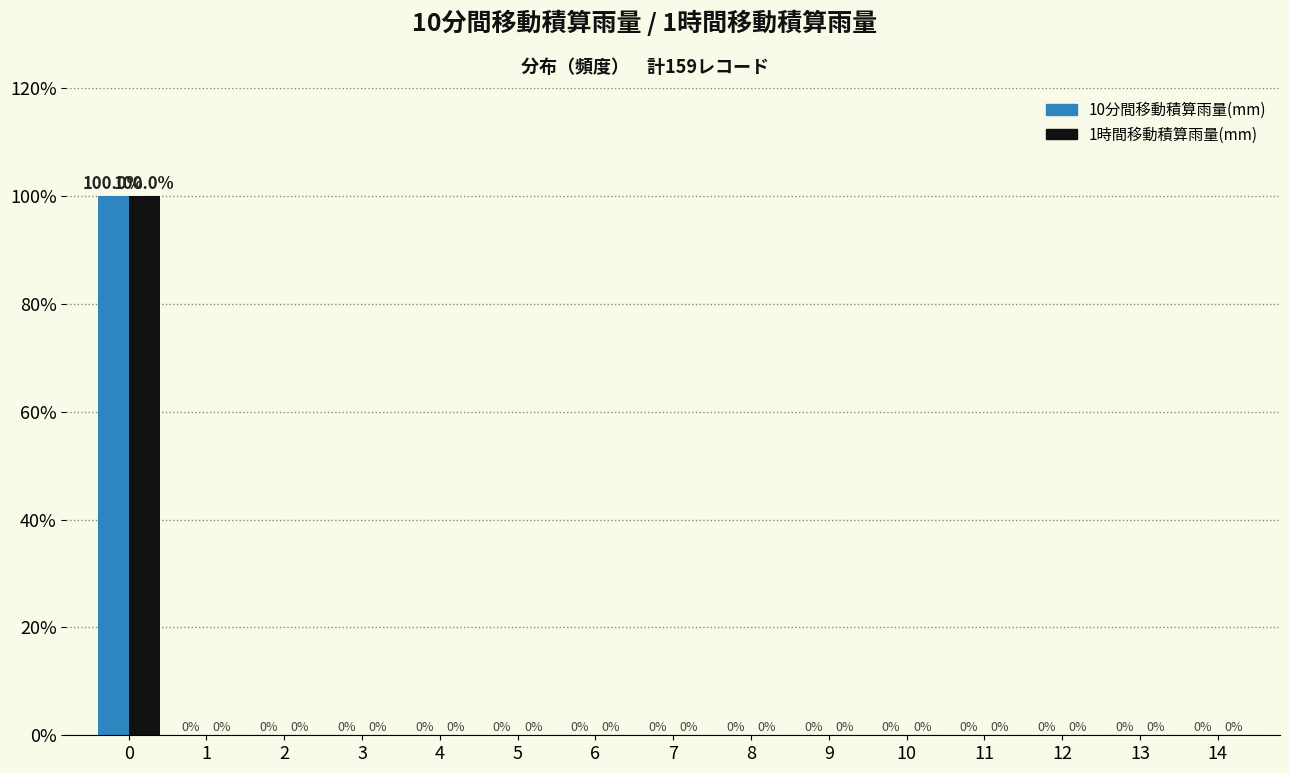

Reading right to left, what are all the values shown in this chart?

10分間移動積算雨量(mm): 14=0	13=0	12=0	11=0	10=0	9=0	8=0	7=0	6=0	5=0	4=0	3=0	2=0	1=0	0=100
1時間移動積算雨量(mm): 14=0	13=0	12=0	11=0	10=0	9=0	8=0	7=0	6=0	5=0	4=0	3=0	2=0	1=0	0=100